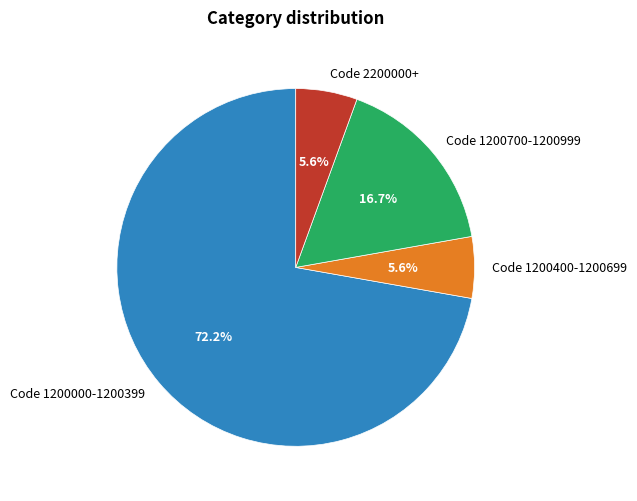

What is the majority slice?

Code 1200000-1200399